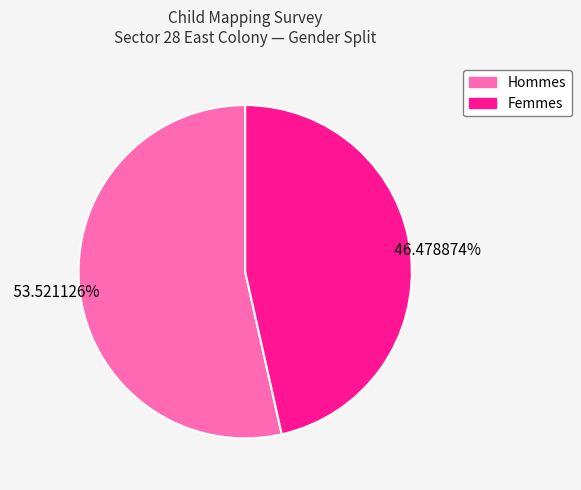

Is there a majority slice in this chart?

Yes